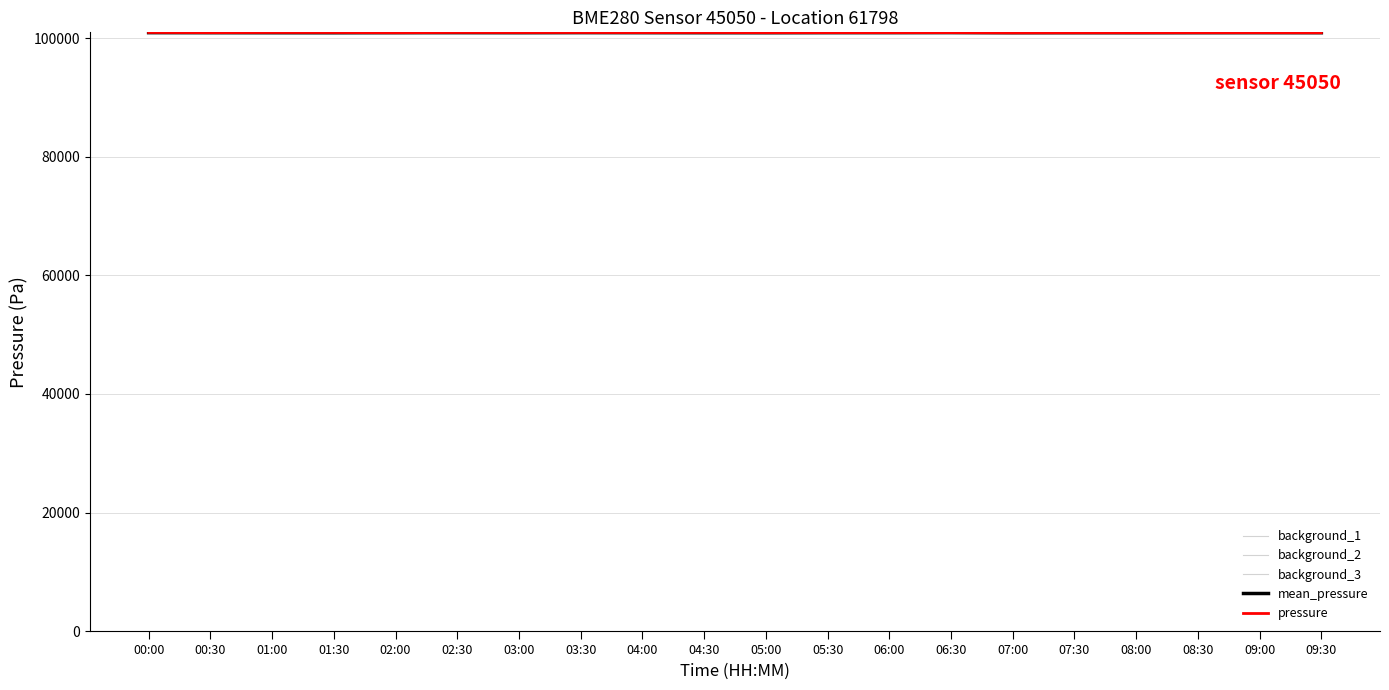

Is this an area chart (filled region under the line)?

No